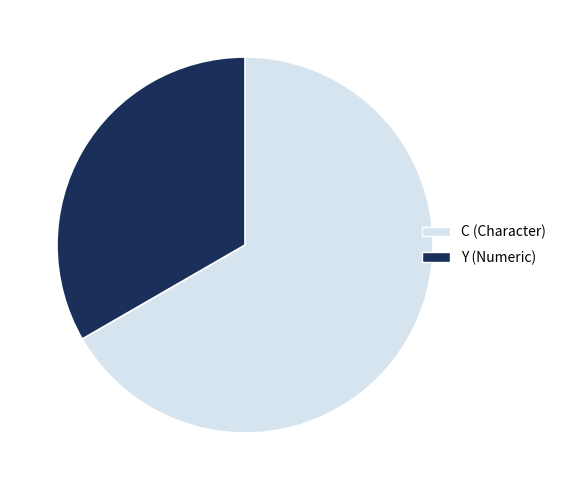

Rank the categories by value from lowest to highest.

Y (Numeric), C (Character)